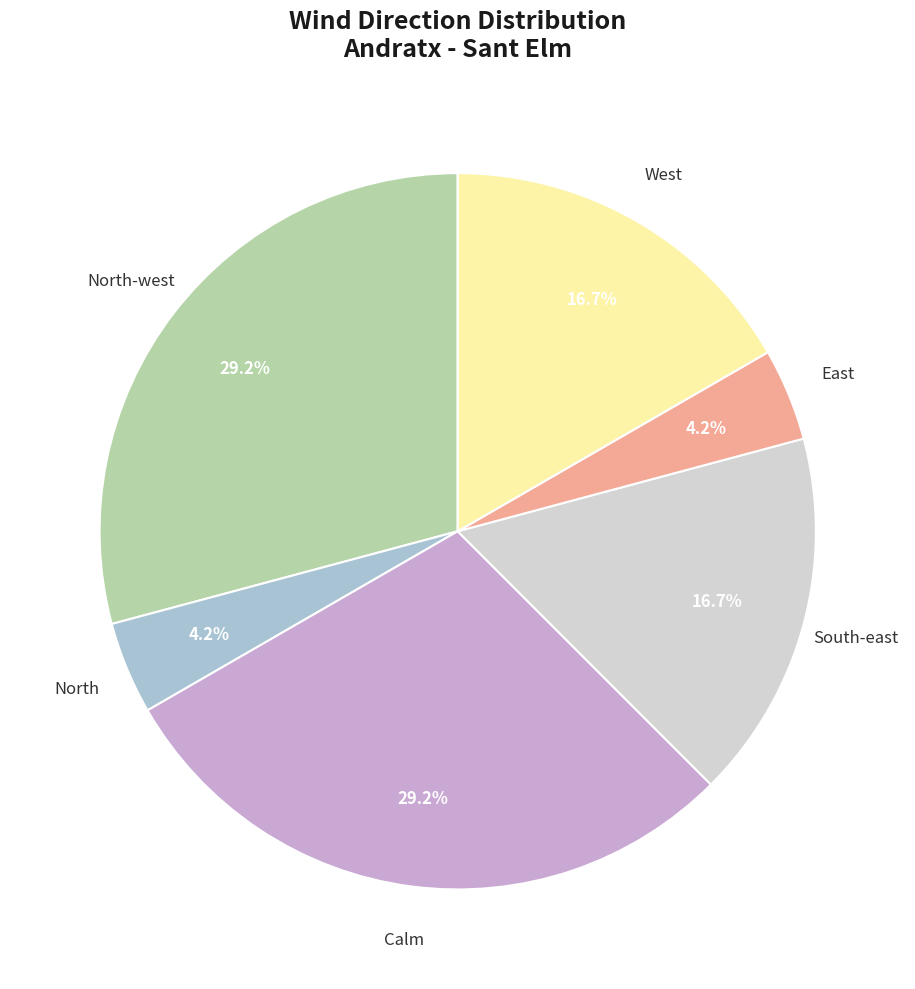

Does any single category account for the majority?

No